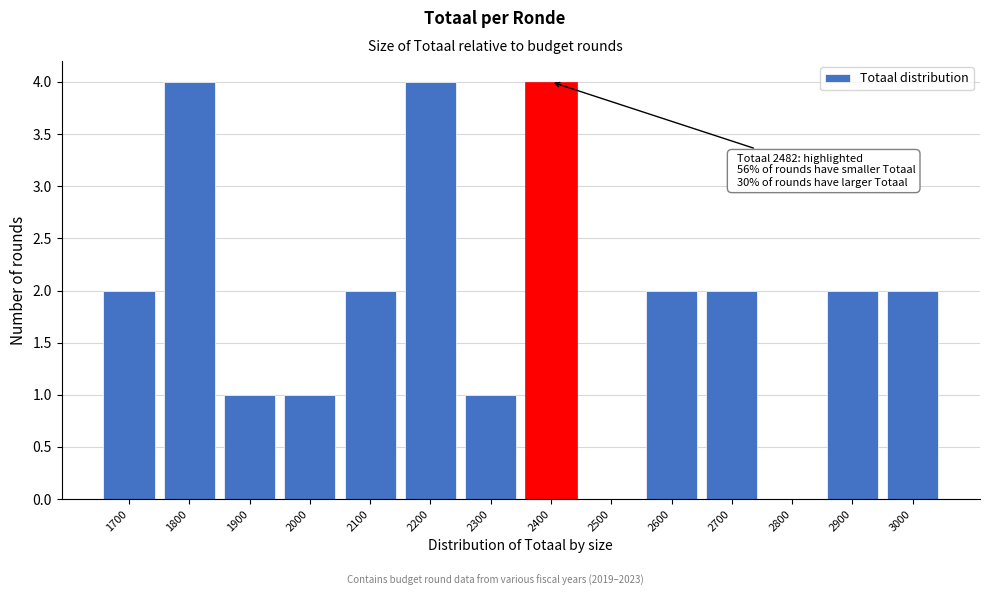

Reading left to right, what are all the values shown in this chart?

1700=2	1800=4	1900=1	2000=1	2100=2	2200=4	2300=1	2400=4	2500=0	2600=2	2700=2	2800=0	2900=2	3000=2